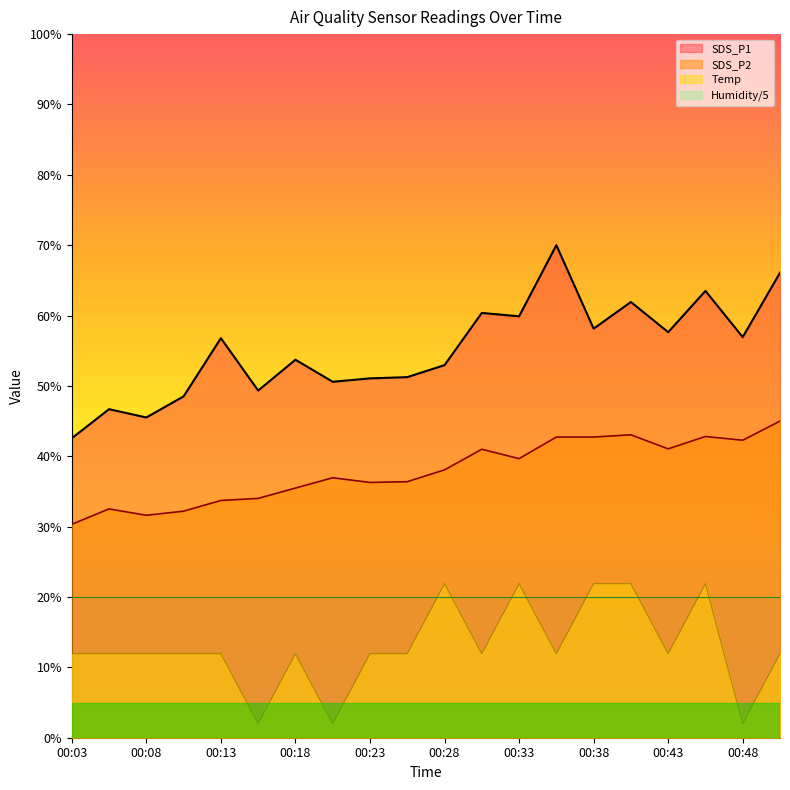

True or false: SDS_P1 and Temp intersect in this chart.

False